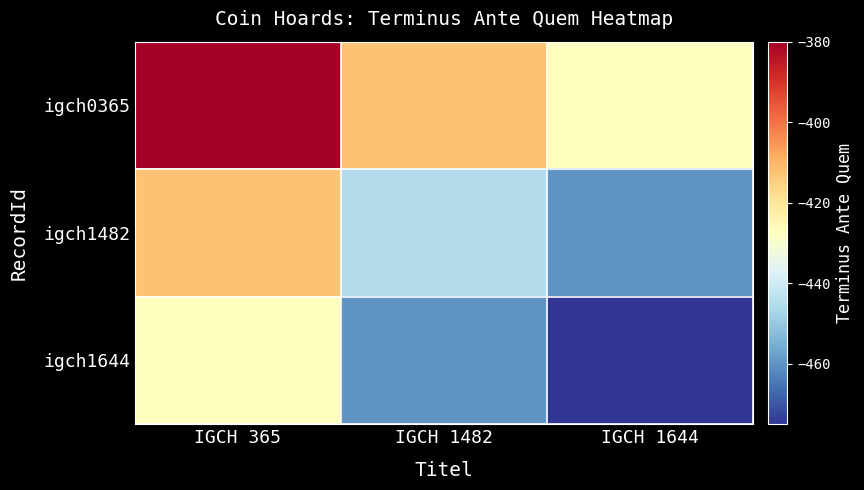

Count the number of data series in this chart.

3